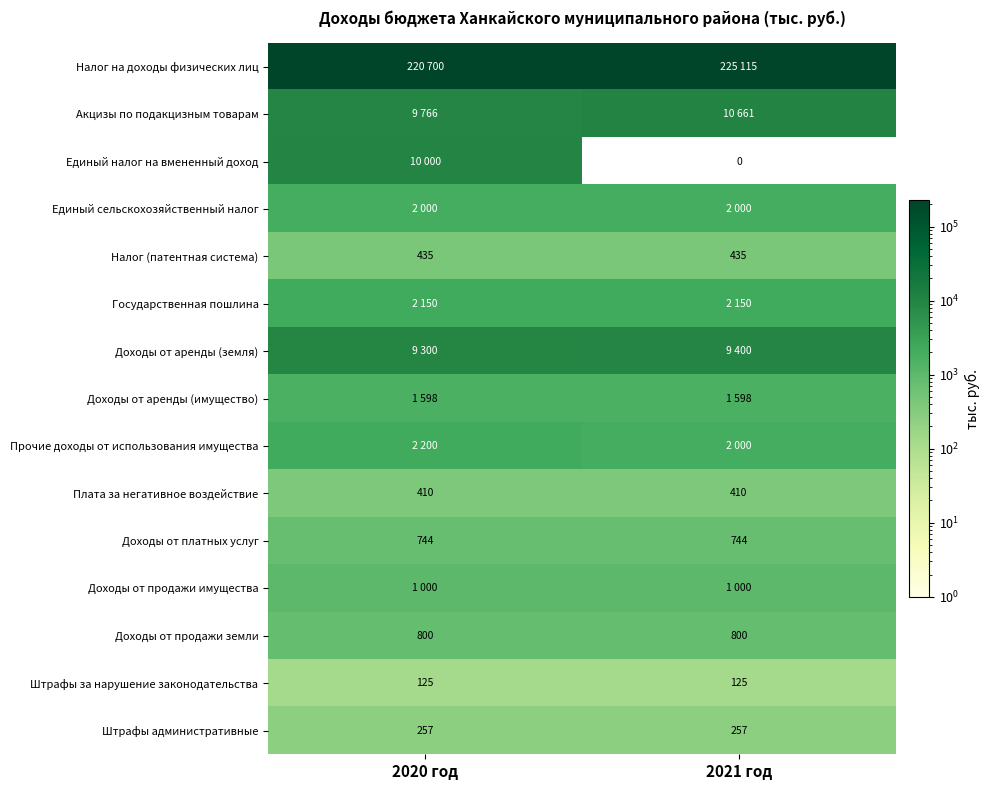

What is the sum of the Доходы от продажи земли values at 2020 год and 2021 год?

1600